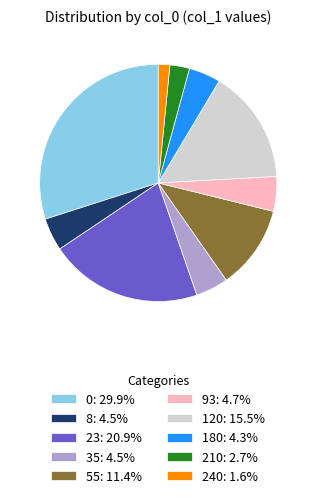

Approximately how many times larger is the value at 93 compared to 0?

0.2